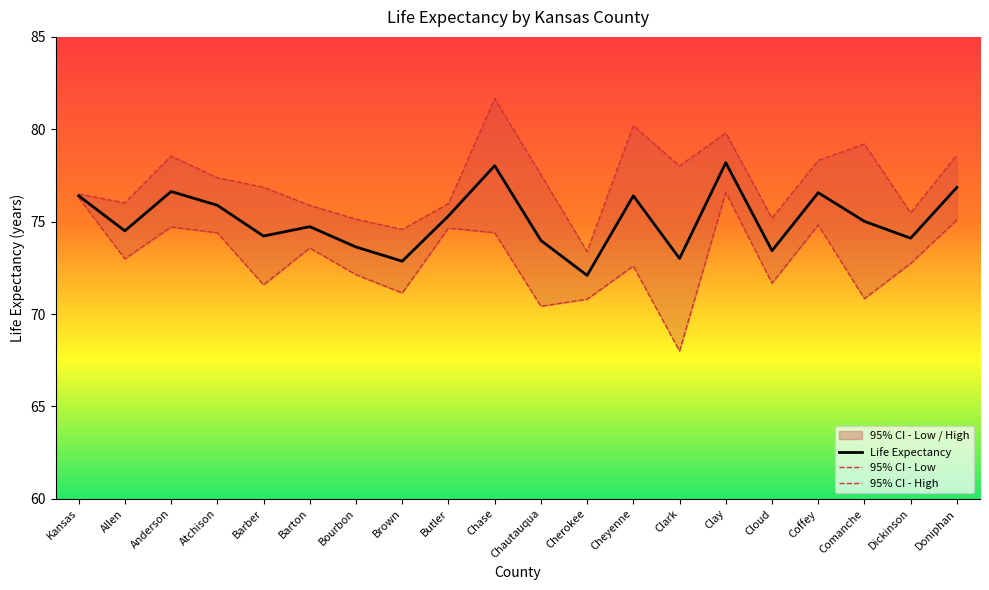

At which category is the sum across all series the highest?

Clay